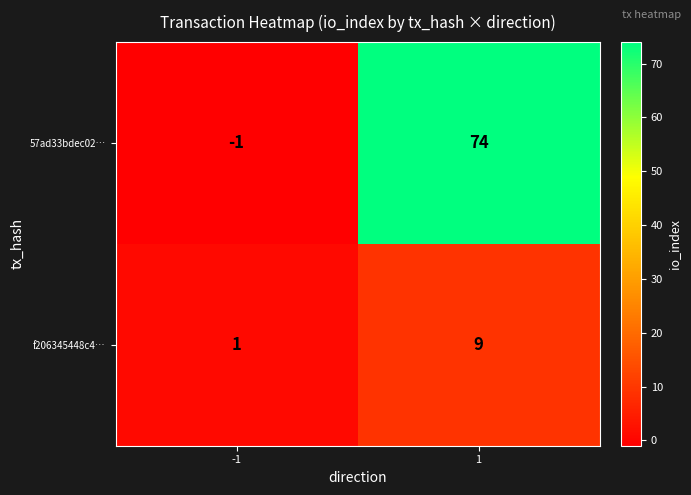

What is the greatest value displayed?

74